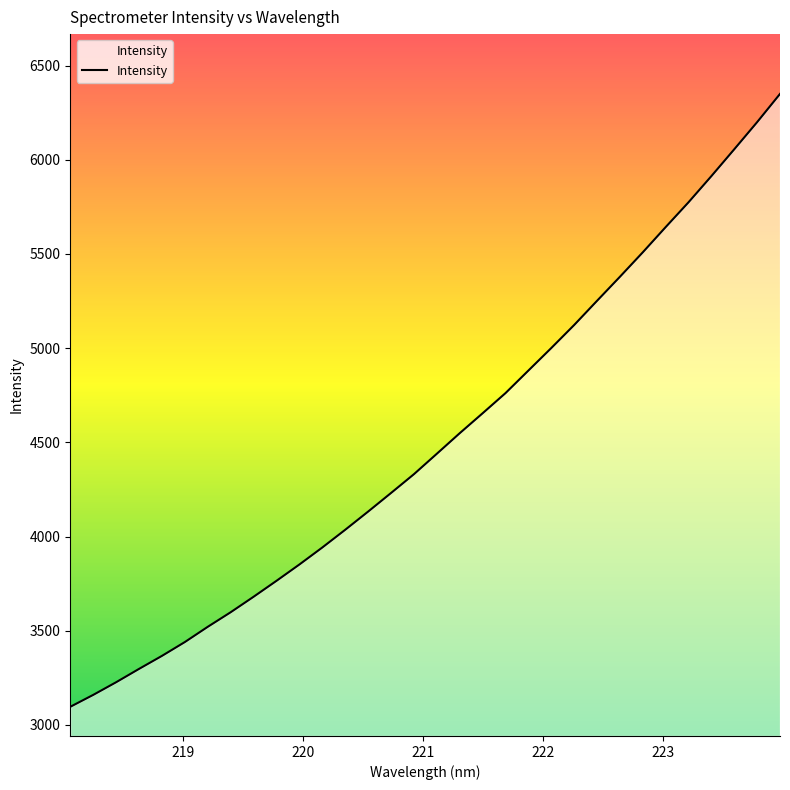

What is the difference between the maximum and minimum values?

3253.1